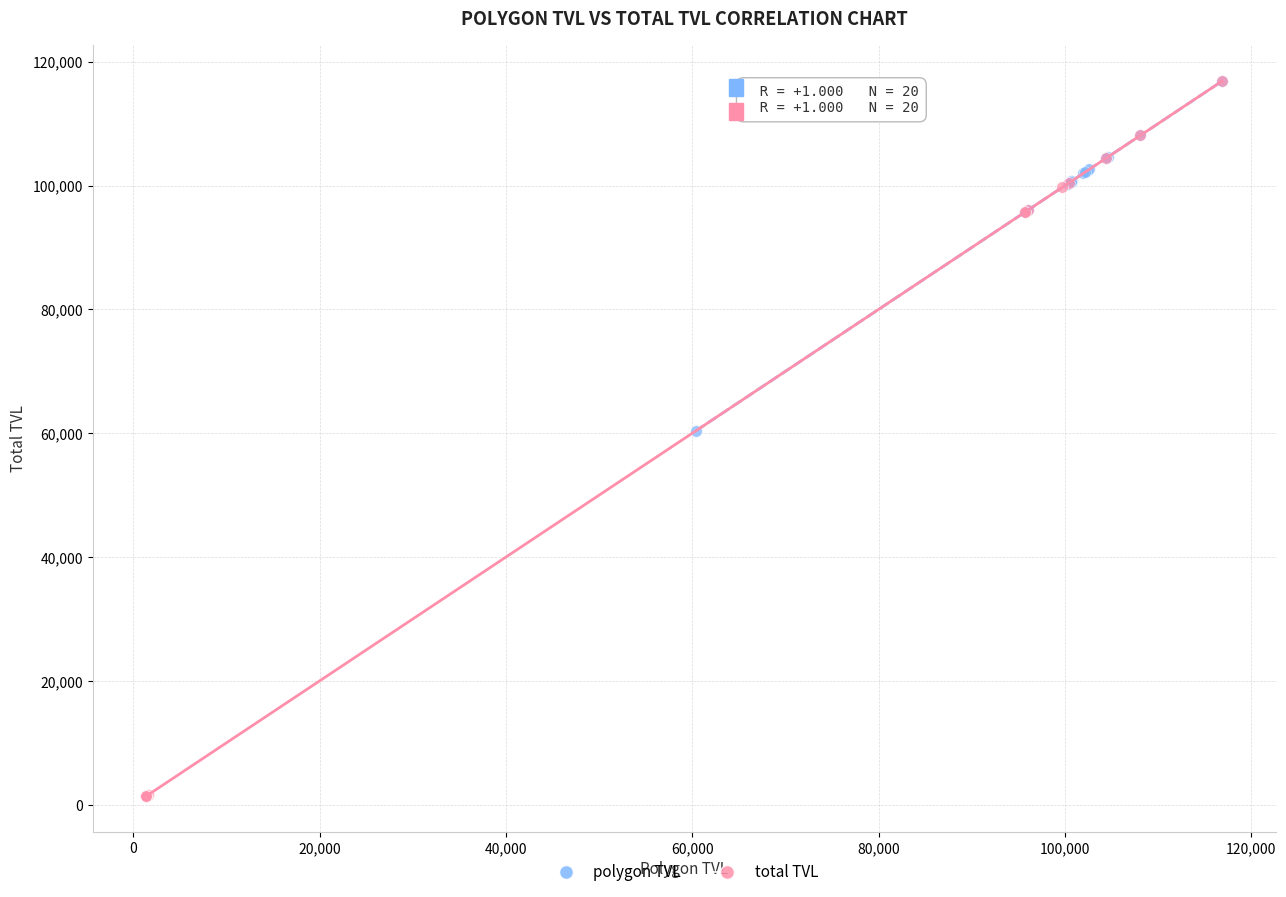

Which series reaches the minimum Y coordinate?

total TVL